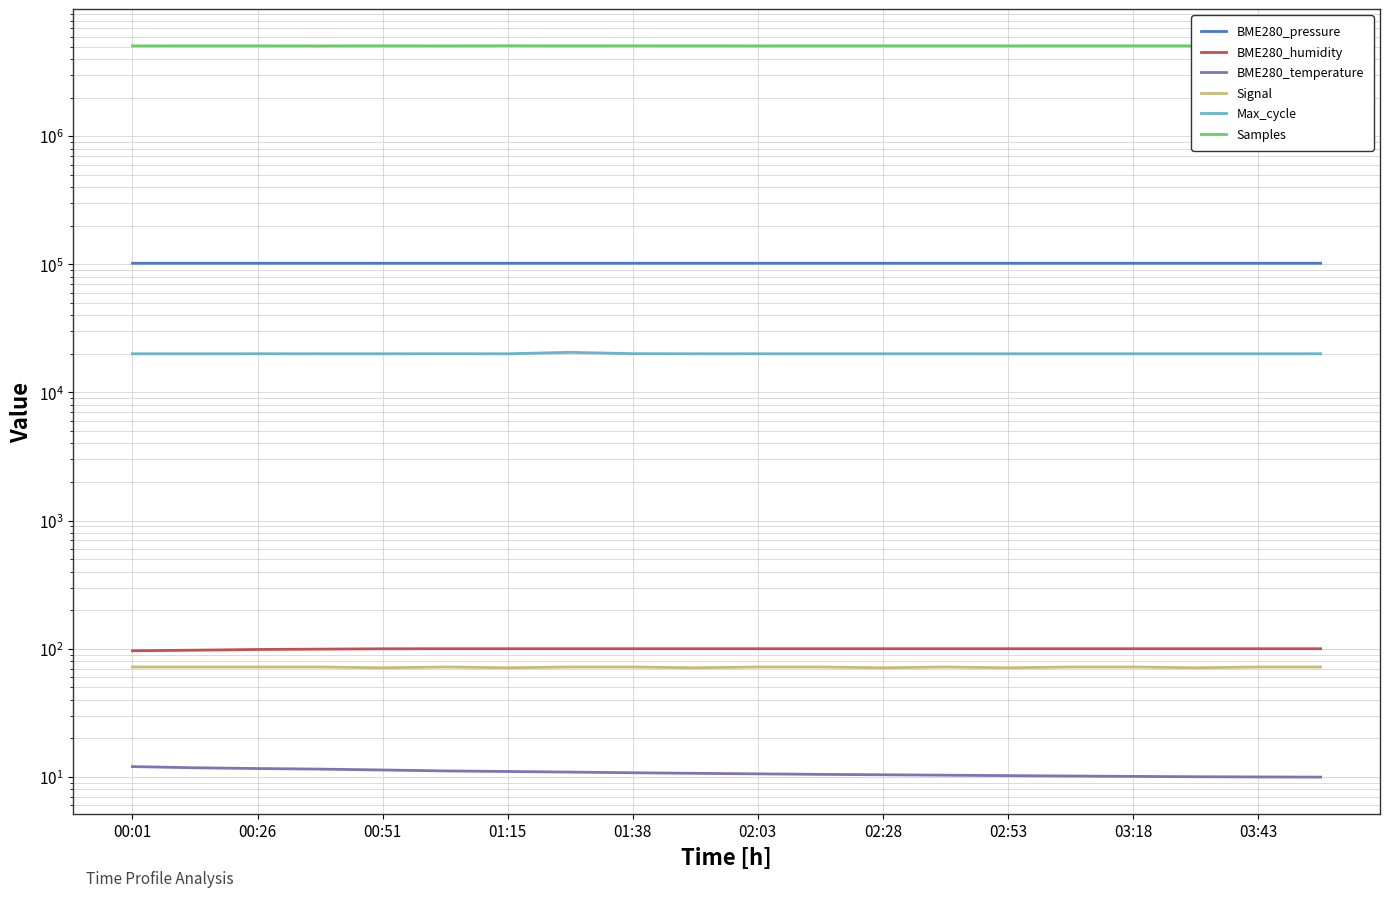

What is the approximate value of Max_cycle at 00:26?

20062.0